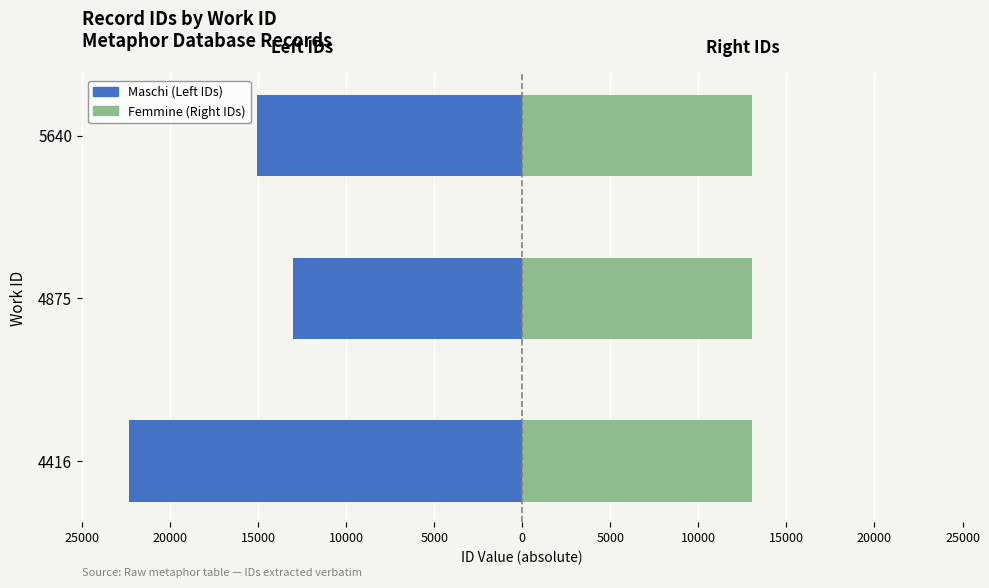

Is it true that Maschi (Left) equals -12420 at 4416?

False